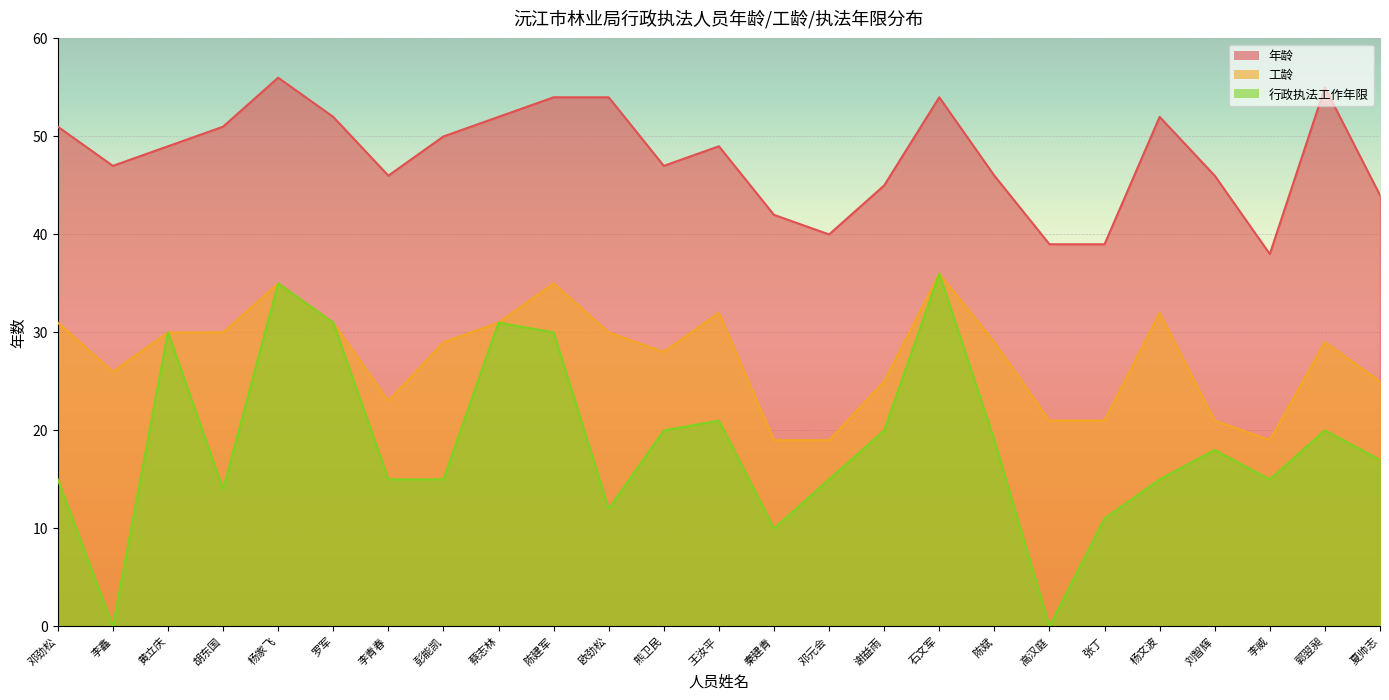

At how many categories does at least one series exceed 53?

5